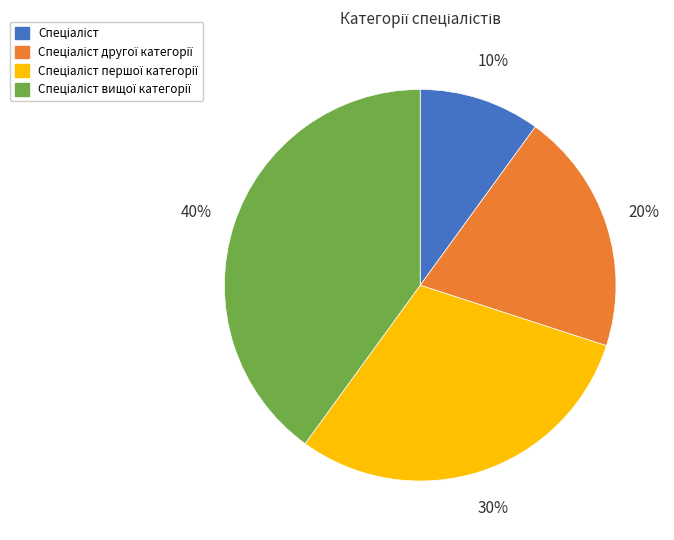

Is there a majority slice in this chart?

No